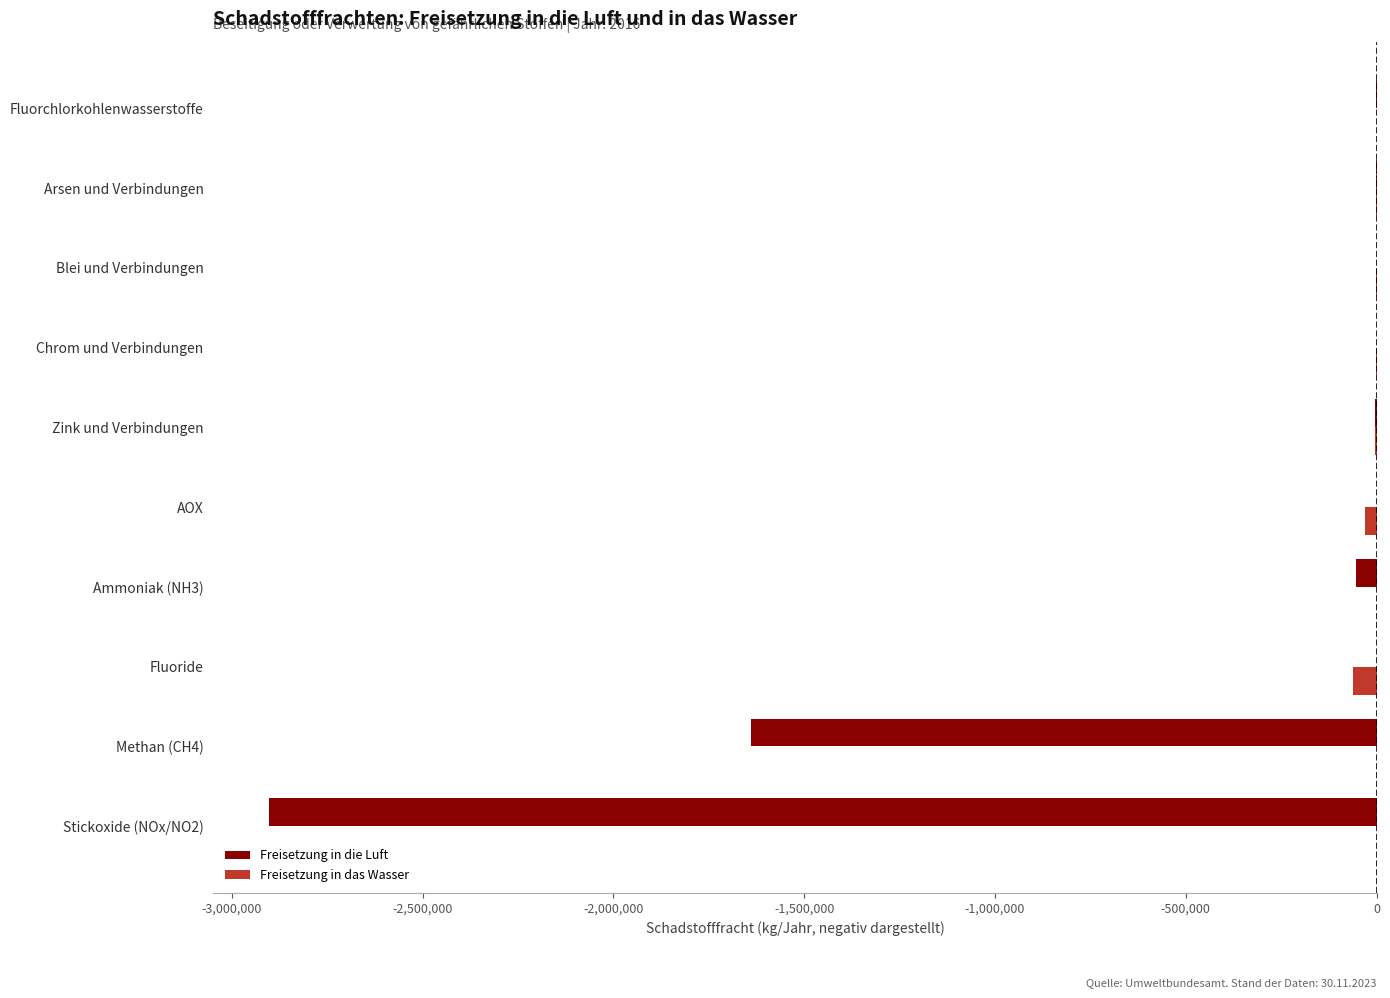

What are all the series names shown in the legend?

Freisetzung in die Luft, Freisetzung in das Wasser